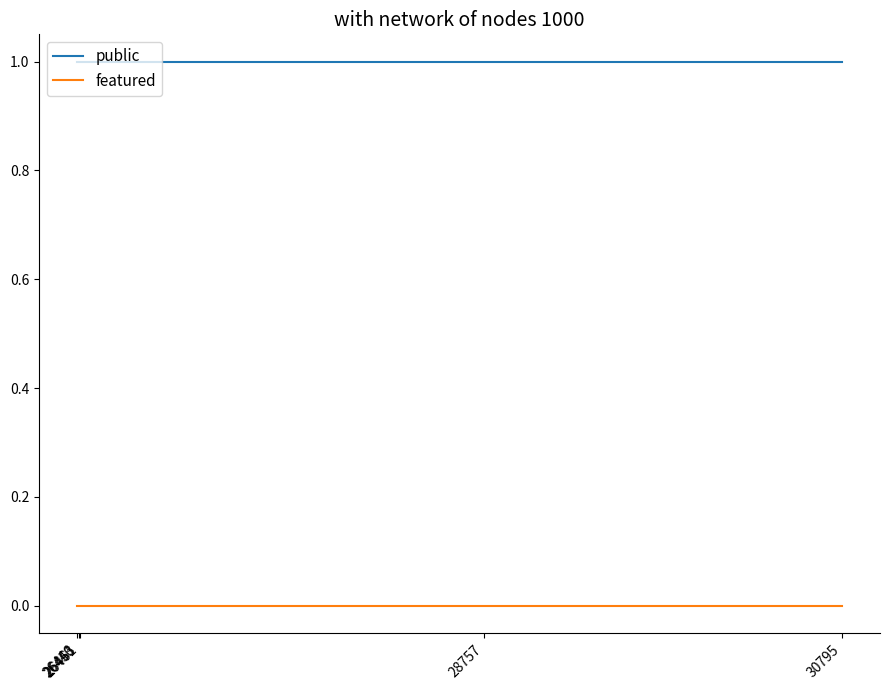

What are all the series names shown in the legend?

public, featured